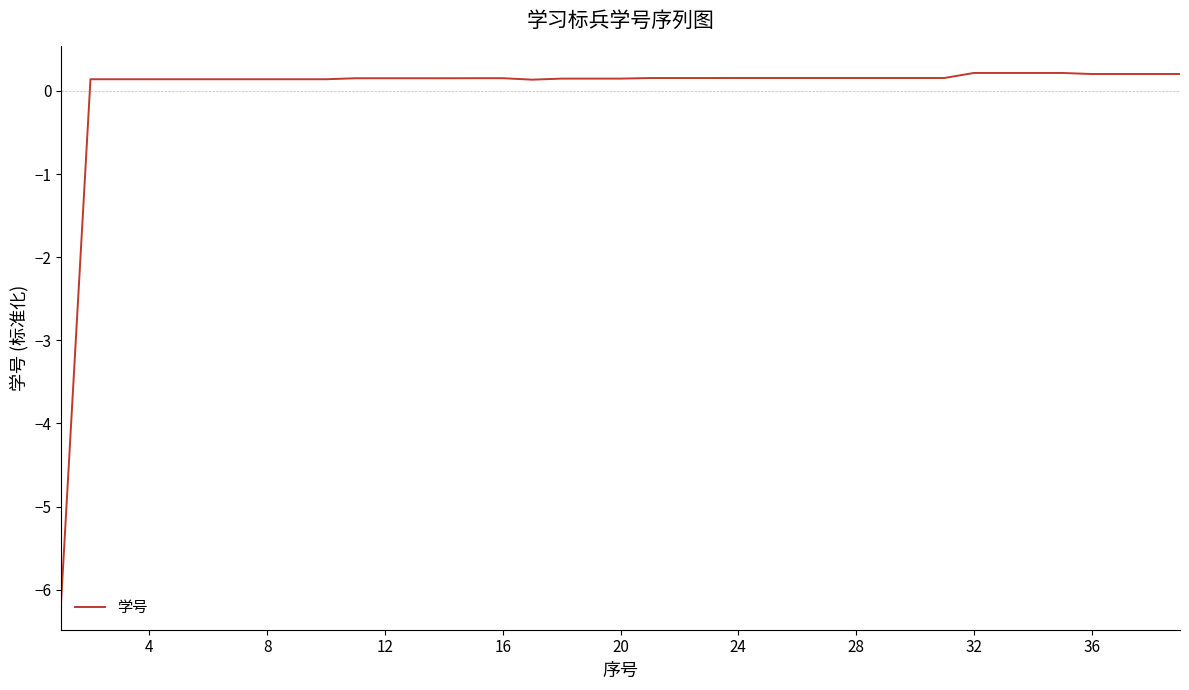

What is the minimum value shown in the chart?

-6.2